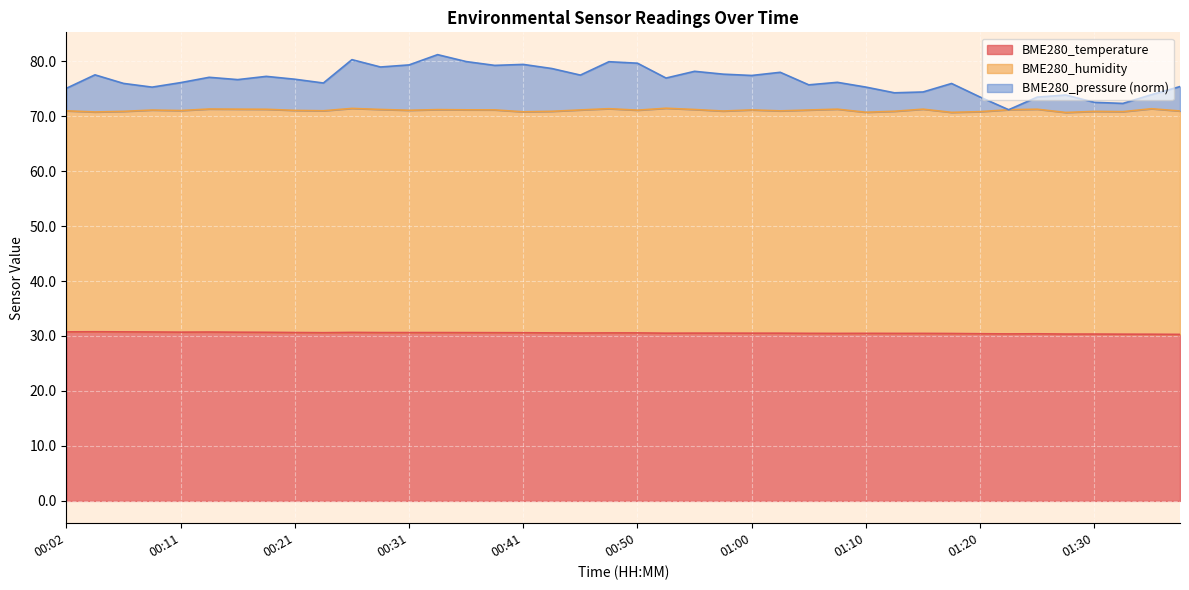

What is the label of the 20th point from the right?

00:50